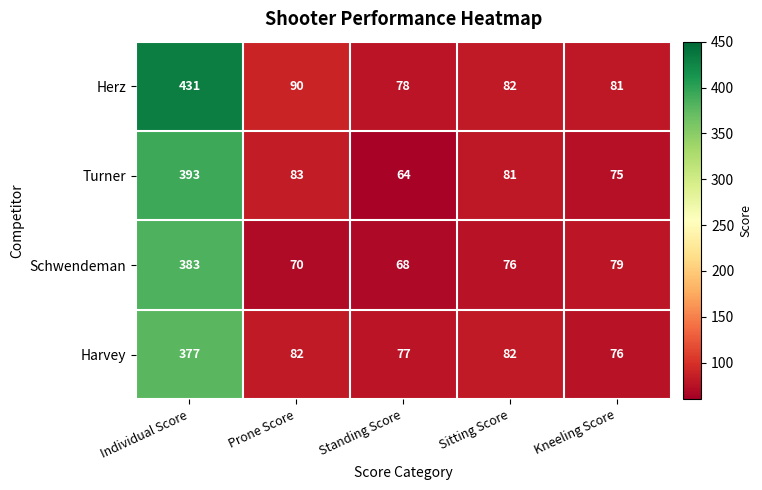

The value of Herz at Prone Score is 157. True or false?

False